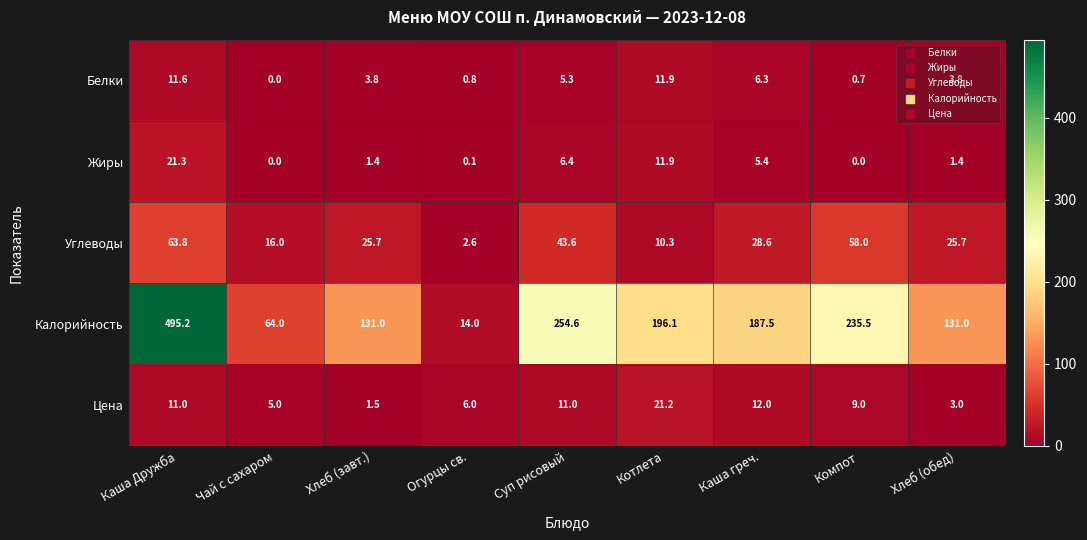

What is the sum of the Цена values at Компот and Чай с сахаром?

14.0